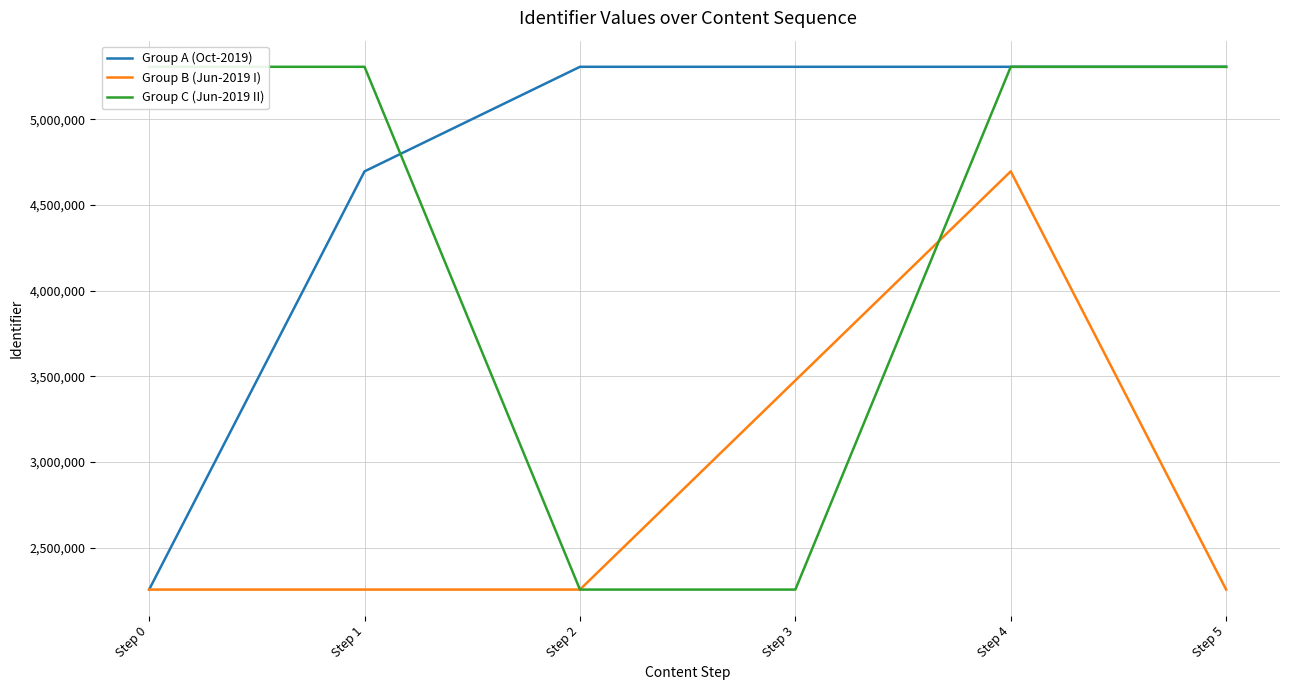

Rank the series by their average value, from lowest to highest.

Group B (Jun-2019 I), Group C (Jun-2019 II), Group A (Oct-2019)